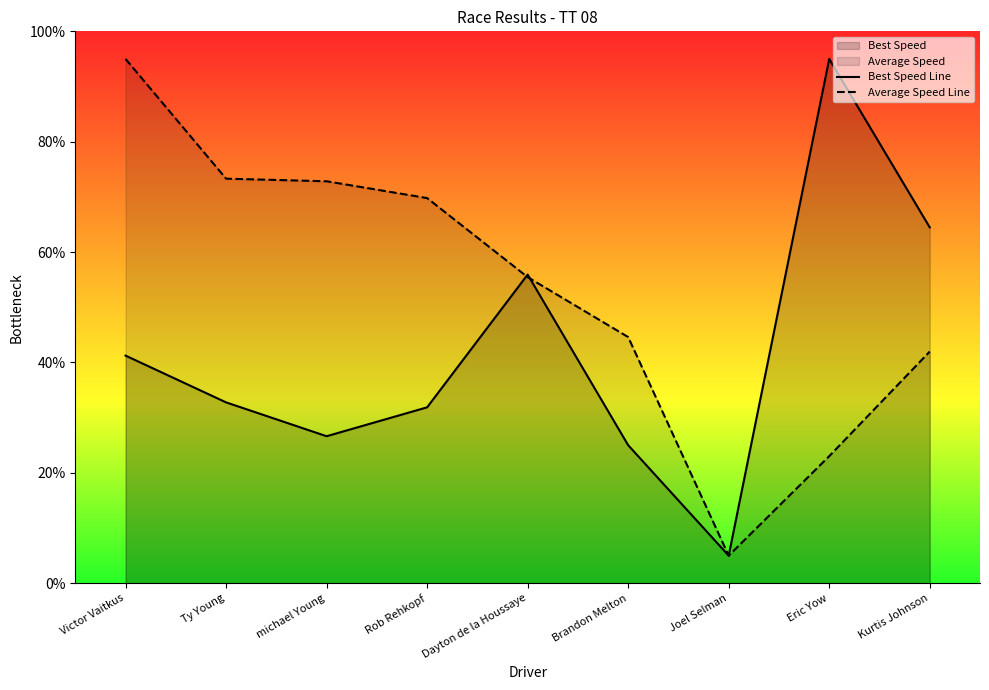

How many times do Average Speed Line and Best Speed Line cross each other?

2